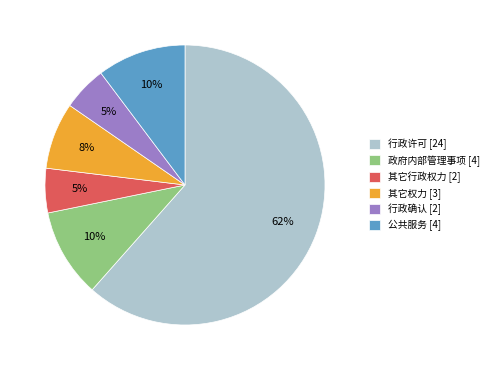

Combined, do 其它行政权力 [2] and 其它权力 [3] account for over 50%?

No